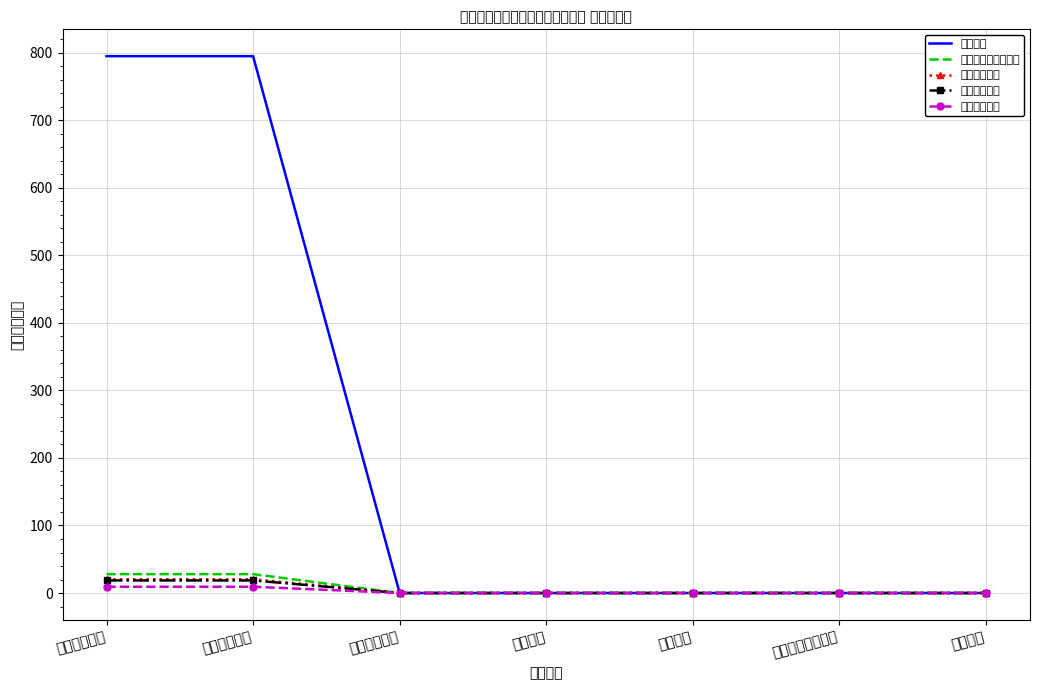

Reading left to right, list all the values displayed in this chart.

教育支出: 795.1	795.1	0.0	0.0	0.0	0.0	0.0
社会保障和就业支出: 27.9	27.9	0.0	0.0	0.0	0.0	0.0
卫生健康支出: 20.4	20.4	0.0	0.0	0.0	0.0	0.0
养老基本保险: 18.6	18.6	0.0	0.0	0.0	0.0	0.0
职业年金缴费: 9.3	9.3	0.0	0.0	0.0	0.0	0.0